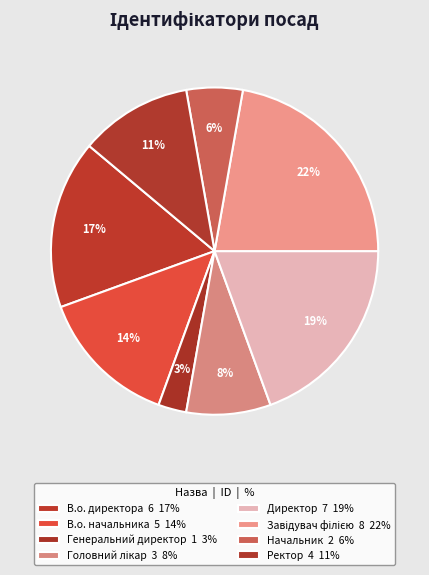

How many slices are in this pie chart?

8